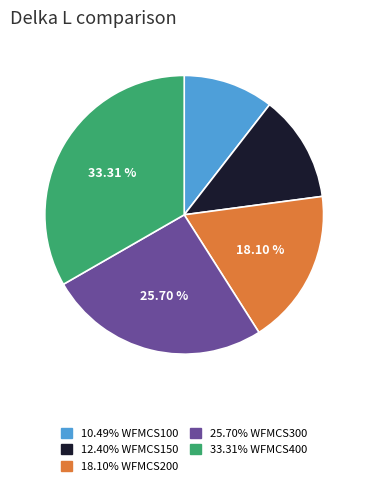

Does any single category account for the majority?

No